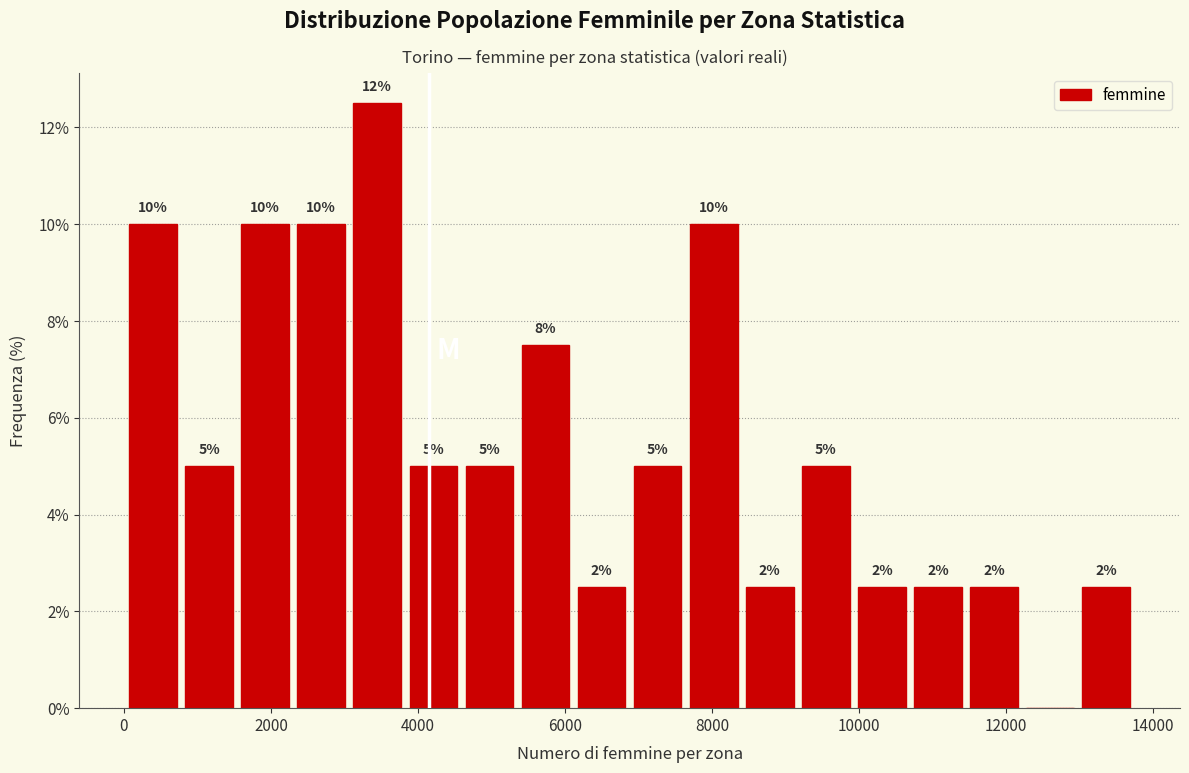

Around what value on the x-axis is the tallest bar? Give the approximate position of its centre, as read against the axis.

3400